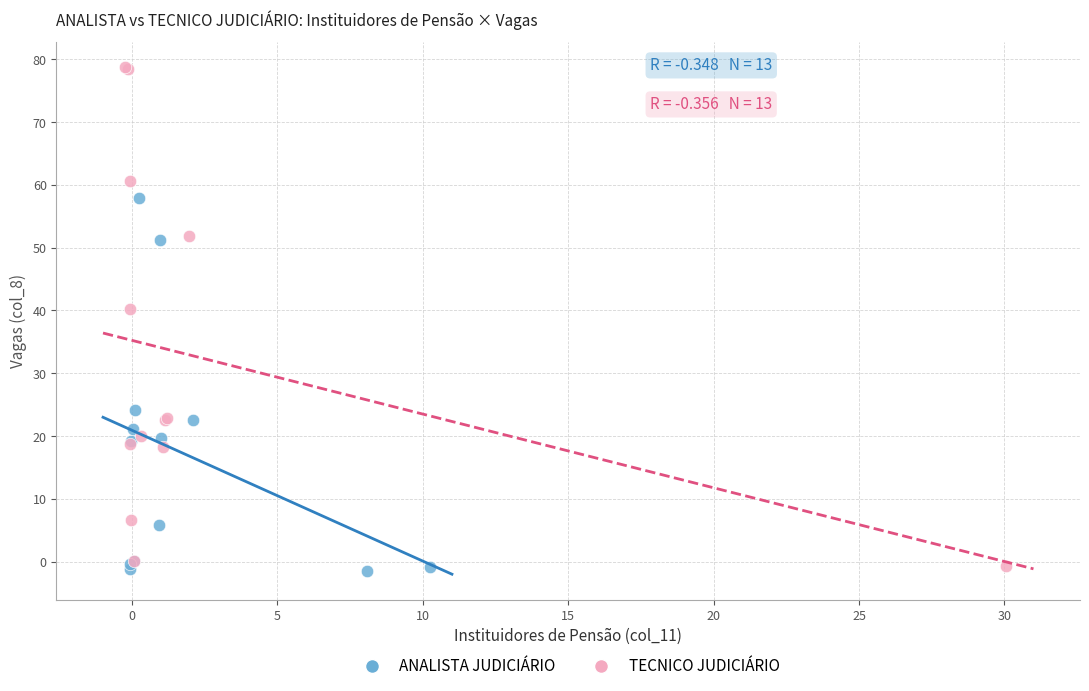

Which series reaches the maximum Y coordinate?

TECNICO JUDICIÁRIO